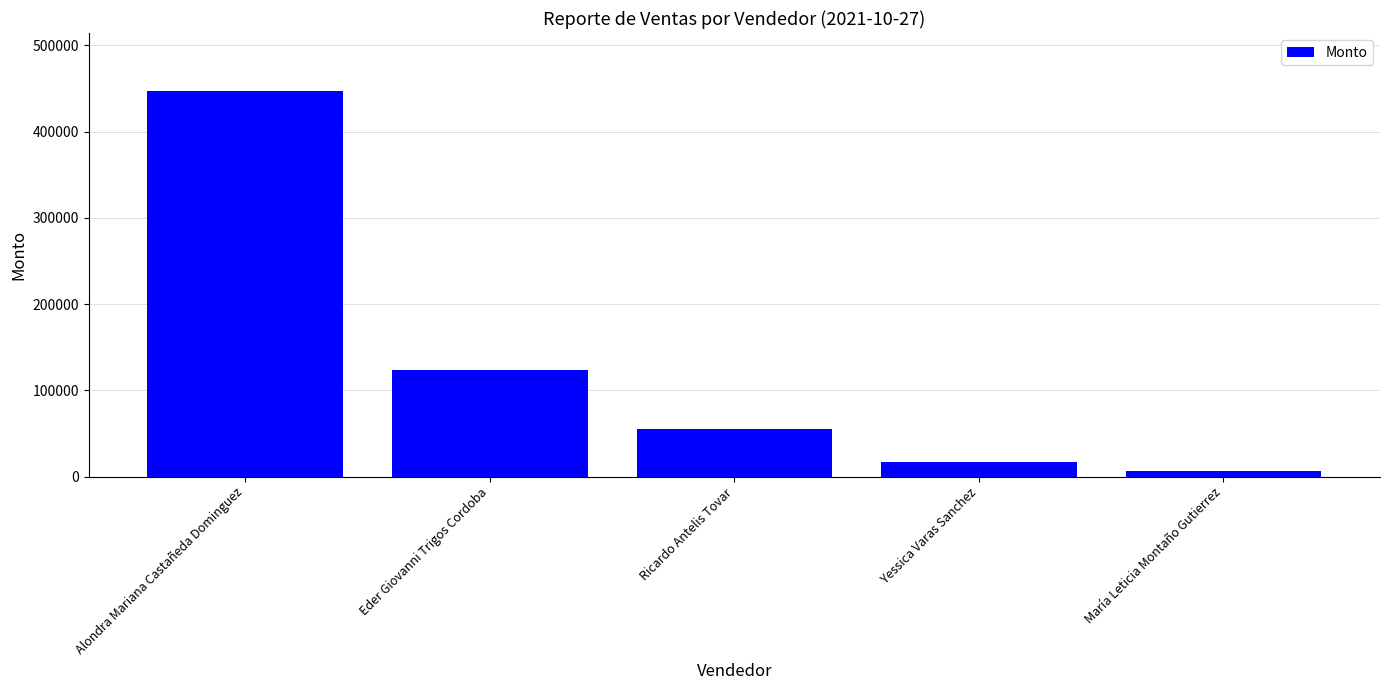

At which label is the value closest to 227024?

Eder Giovanni Trigos Cordoba